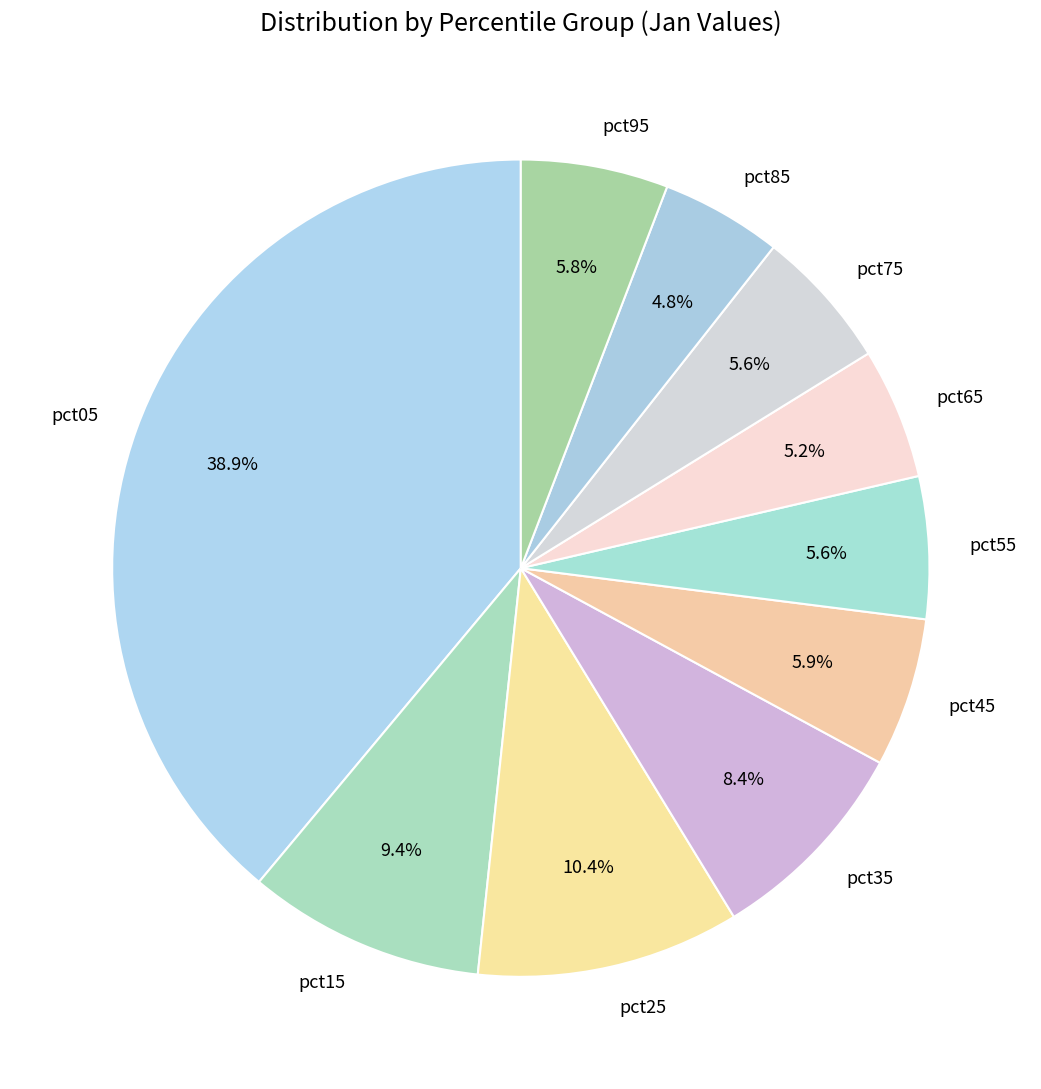

The pct15 slice represents 9% of the pie. True or false?

True